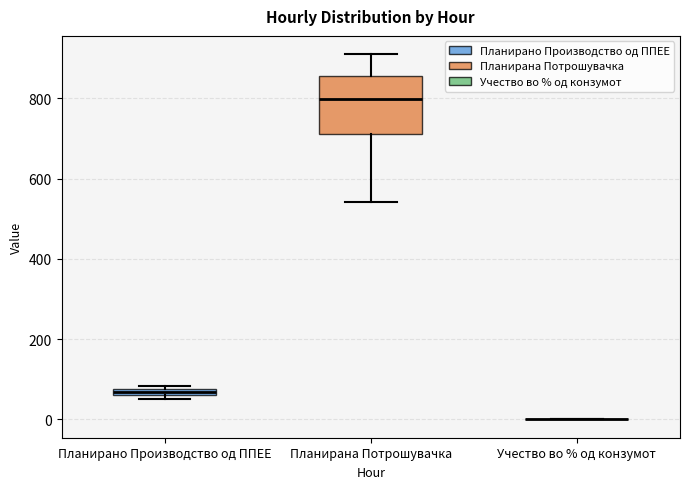

Comparing the boxes themselves (not the whiskers), which one is the tallest?

Планирана Потрошувачка